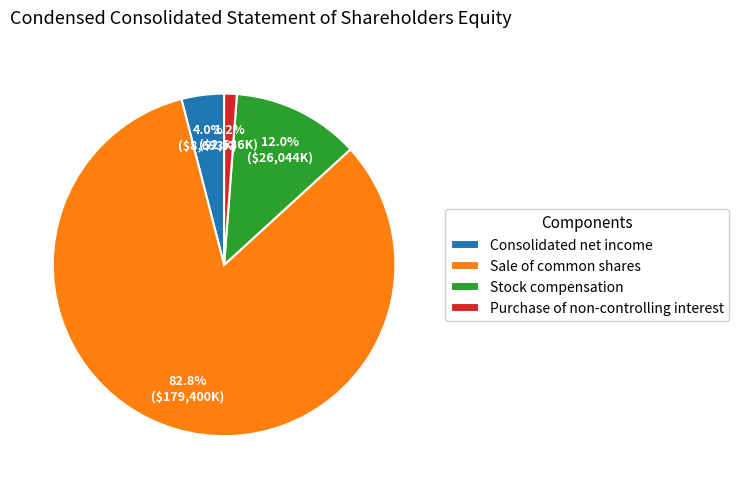

Which has a higher value, Stock compensation or Purchase of non-controlling interest?

Stock compensation